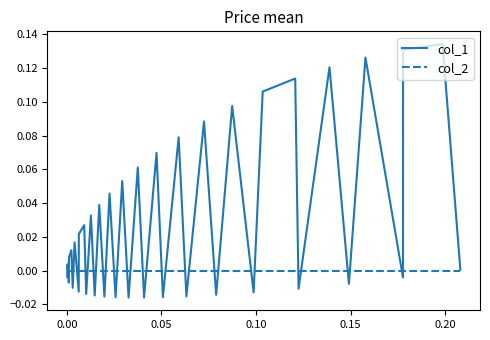

Which series has the largest total across all categories?

col_1